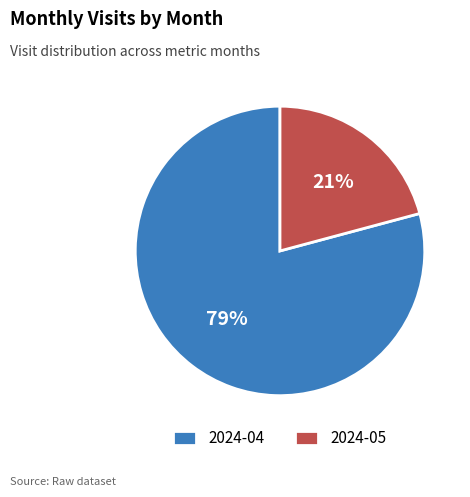

To the nearest percent, what is the difference between the largest and smallest slice percentages?

58%